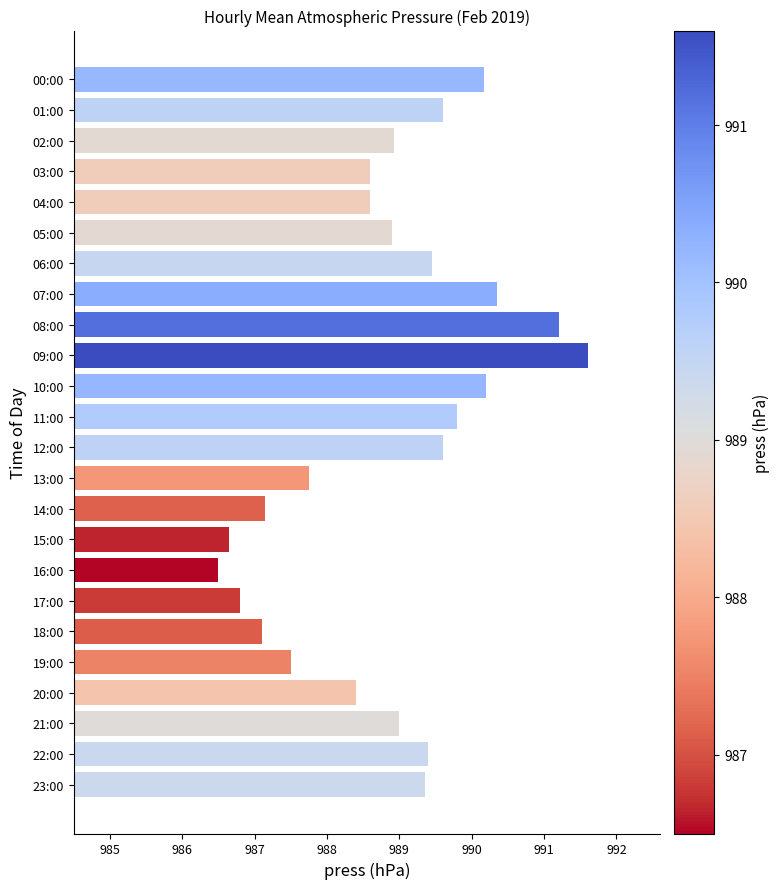

What is the average value?

988.9